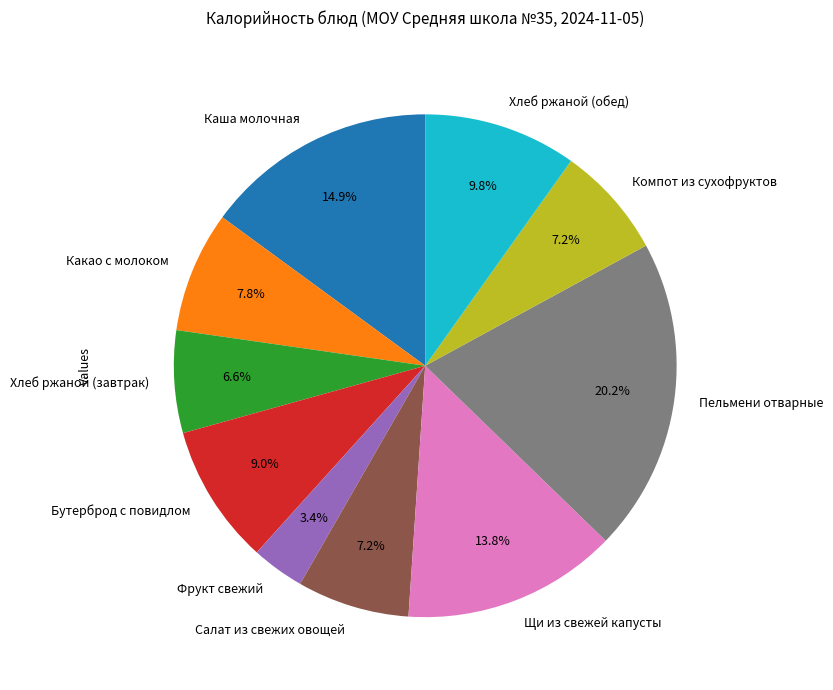

Does Каша молочная represent more than half of the total?

No